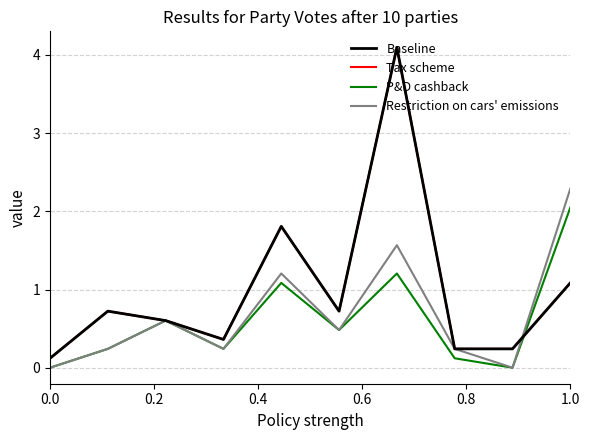

Does the chart have visible grid lines?

Yes